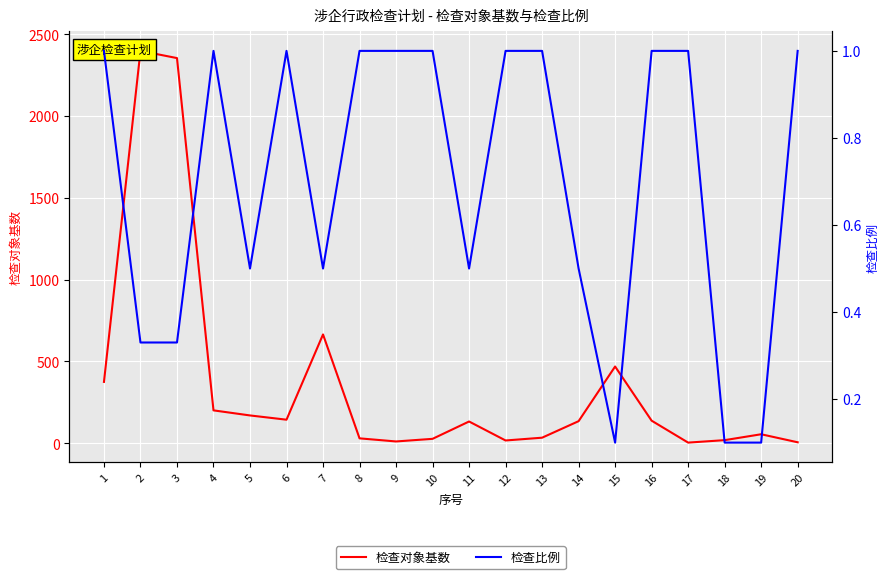

Reading right to left, extract all data points from this chart.

检查对象基数: 6.0	55.0	19.0	4.0	138.0	469.0	135.0	34.0	17.0	133.0	27.0	11.0	30.0	665.0	144.0	170.0	201.0	2354.0	2398.0	375.0
检查比例: 1.0	0.1	0.1	1.0	1.0	0.1	0.5	1.0	1.0	0.5	1.0	1.0	1.0	0.5	1.0	0.5	1.0	0.3	0.3	1.0